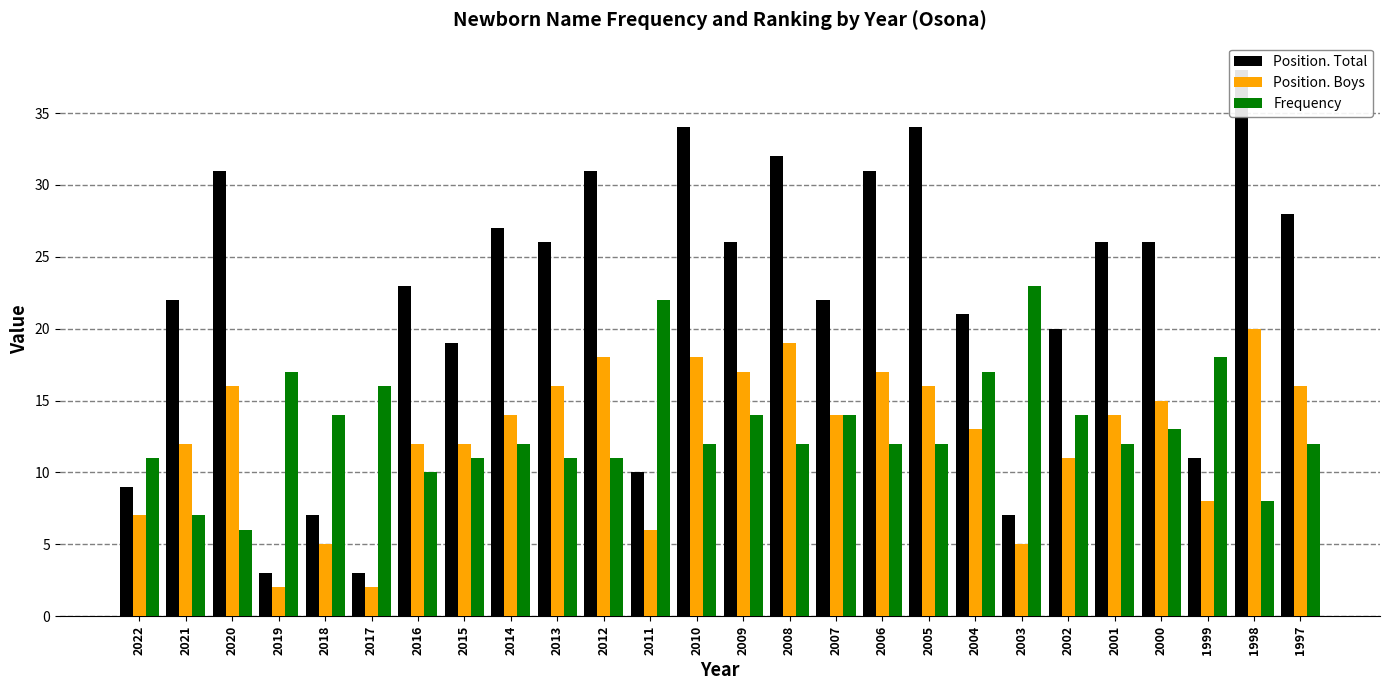

Reading left to right, extract all data points from this chart.

Position. Total: 9	22	31	3	7	3	23	19	27	26	31	10	34	26	32	22	31	34	21	7	20	26	26	11	38	28
Position. Boys: 7	12	16	2	5	2	12	12	14	16	18	6	18	17	19	14	17	16	13	5	11	14	15	8	20	16
Frequency: 11	7	6	17	14	16	10	11	12	11	11	22	12	14	12	14	12	12	17	23	14	12	13	18	8	12